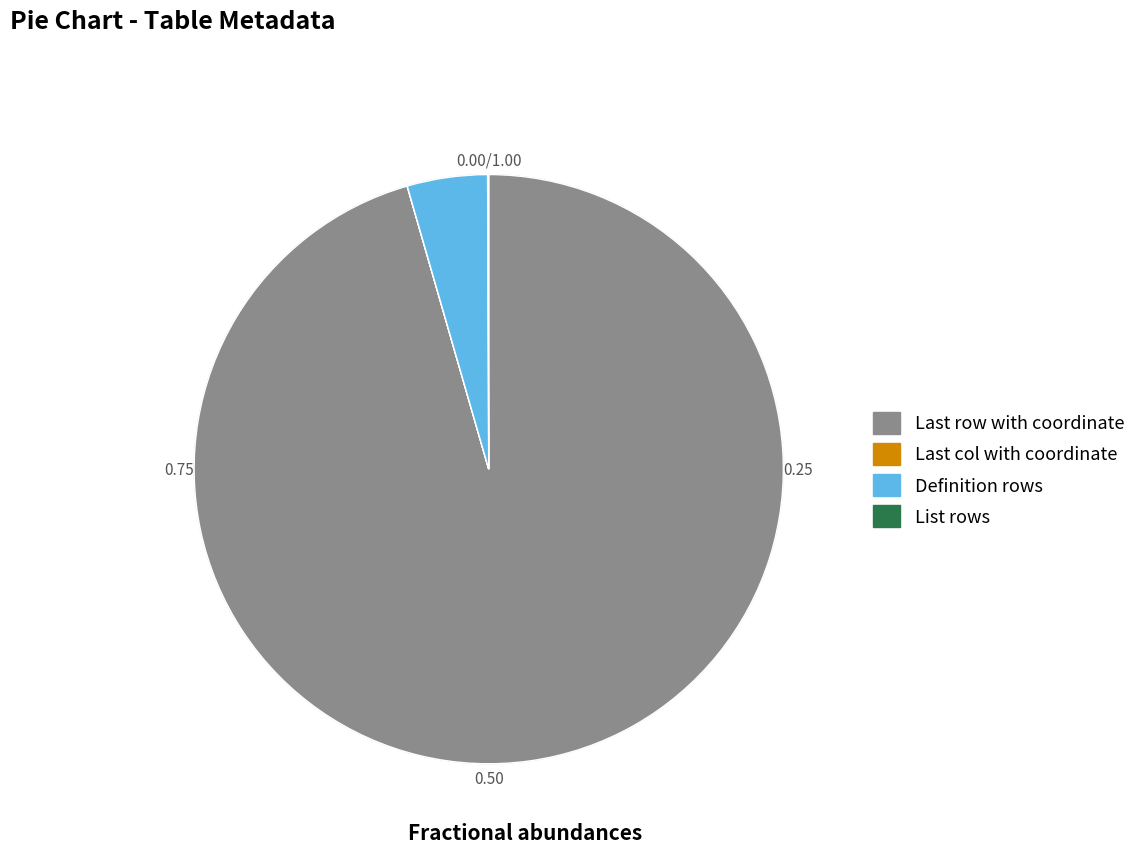

Which category has the biggest portion of the pie?

Last row with coordinate